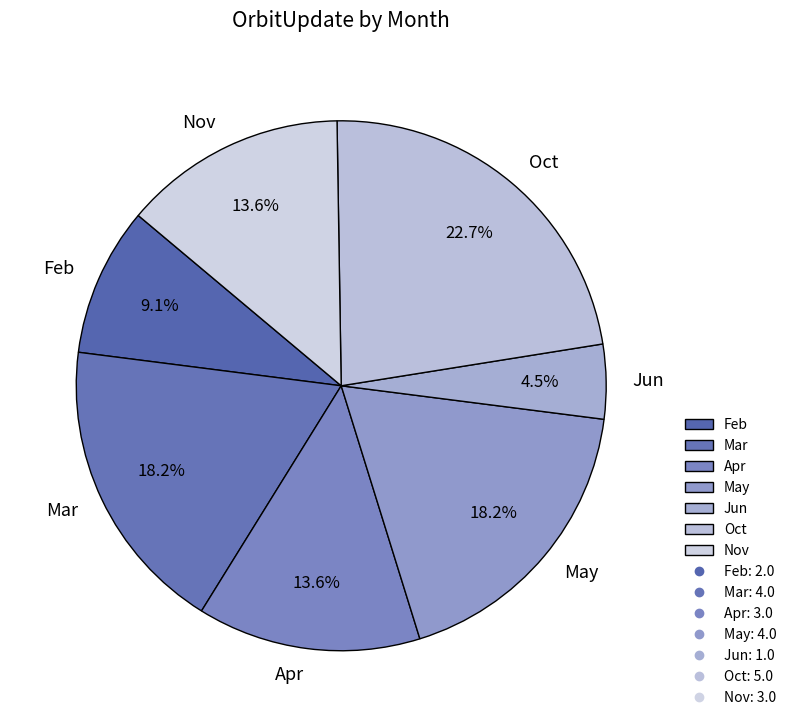

Combined, do Nov and Apr account for over 50%?

No